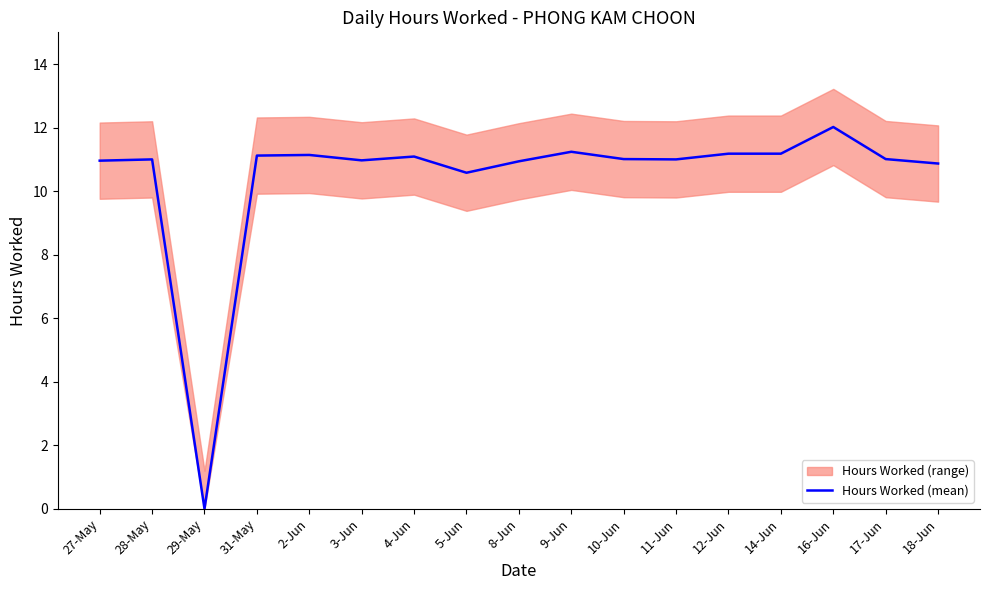

List the labels in order of value, smallest first.

29-May, 5-Jun, 18-Jun, 8-Jun, 27-May, 3-Jun, 28-May, 11-Jun, 10-Jun, 17-Jun, 4-Jun, 31-May, 2-Jun, 12-Jun, 14-Jun, 9-Jun, 16-Jun